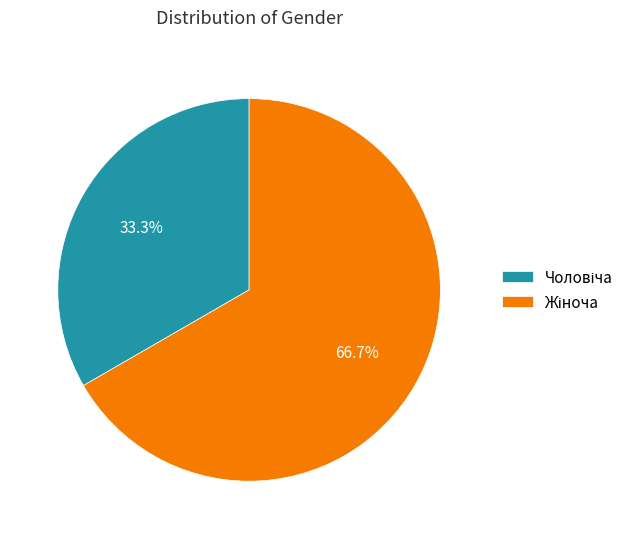

How many segments does this pie chart have?

2